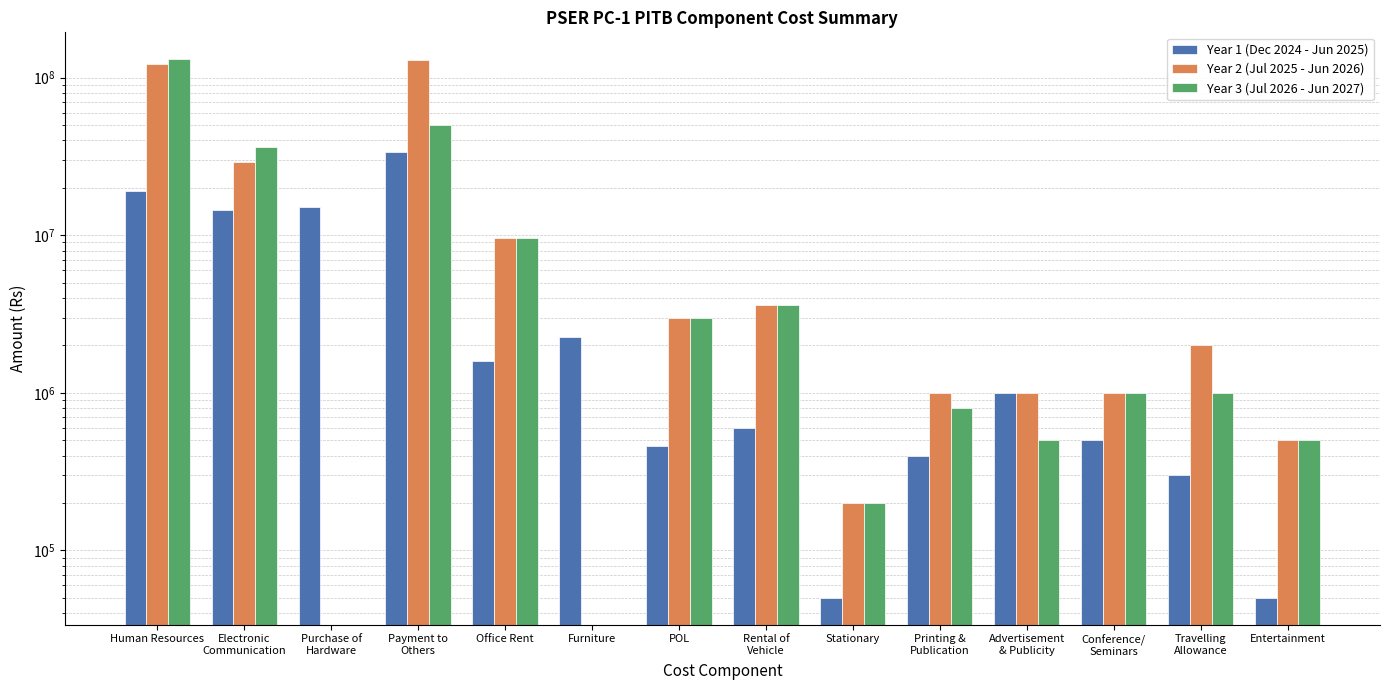

How many data points in Year 2 (Jul 2025 - Jun 2026) are above 2000000?

6